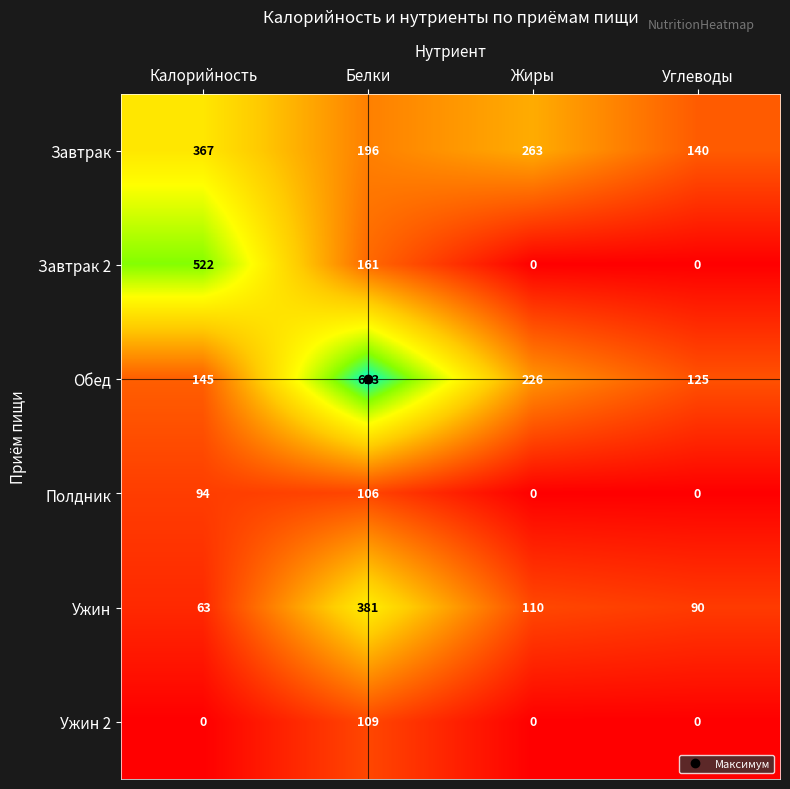

At which label does Ужин 2 reach its peak?

Белки